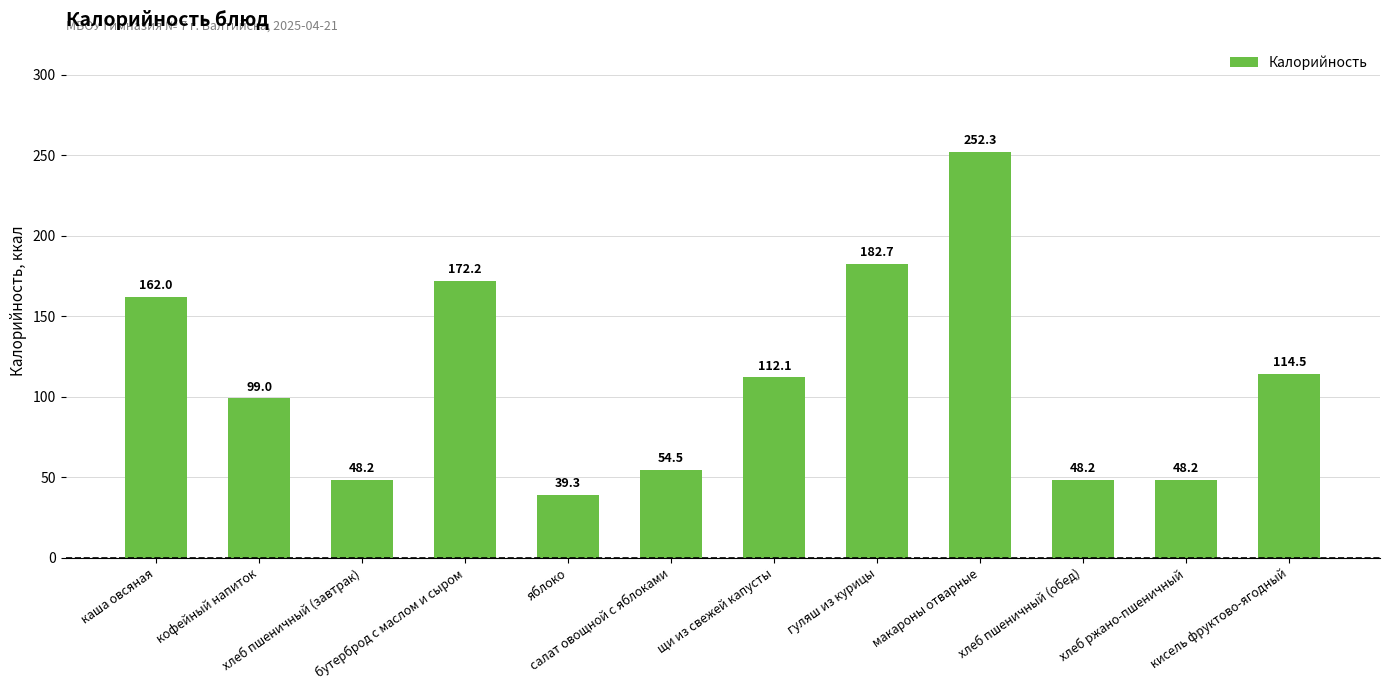

Reading left to right, extract all data points from this chart.

каша овсяная=162.0	кофейный напиток=99.0	хлеб пшеничный (завтрак)=48.2	бутерброд с маслом и сыром=172.2	яблоко=39.3	салат овощной с яблоками=54.5	щи из свежей капусты=112.1	гуляш из курицы=182.7	макароны отварные=252.3	хлеб пшеничный (обед)=48.2	хлеб ржано-пшеничный=48.2	кисель фруктово-ягодный=114.5